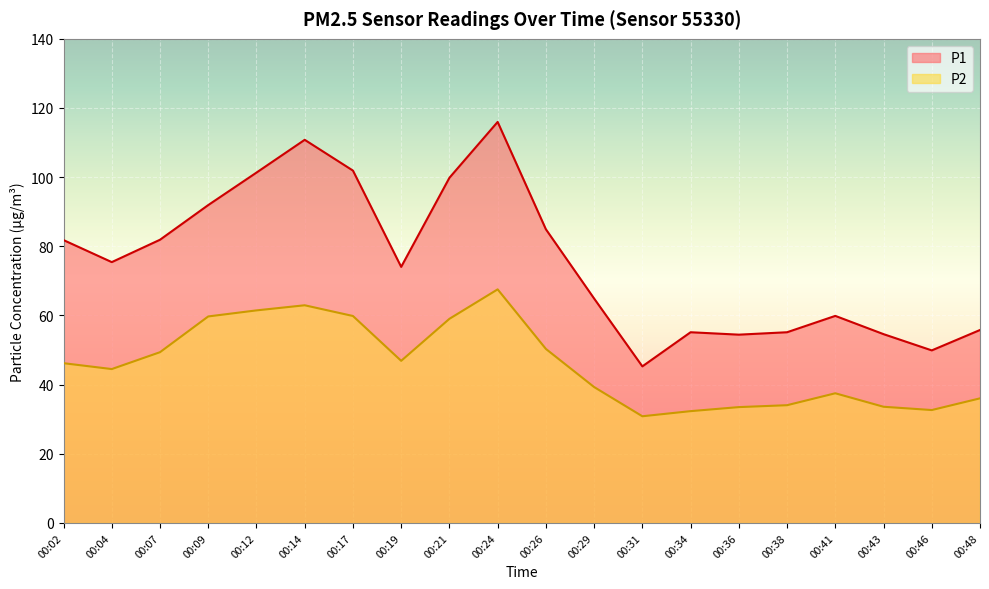

How many values in the P2 series exceed 46?

10